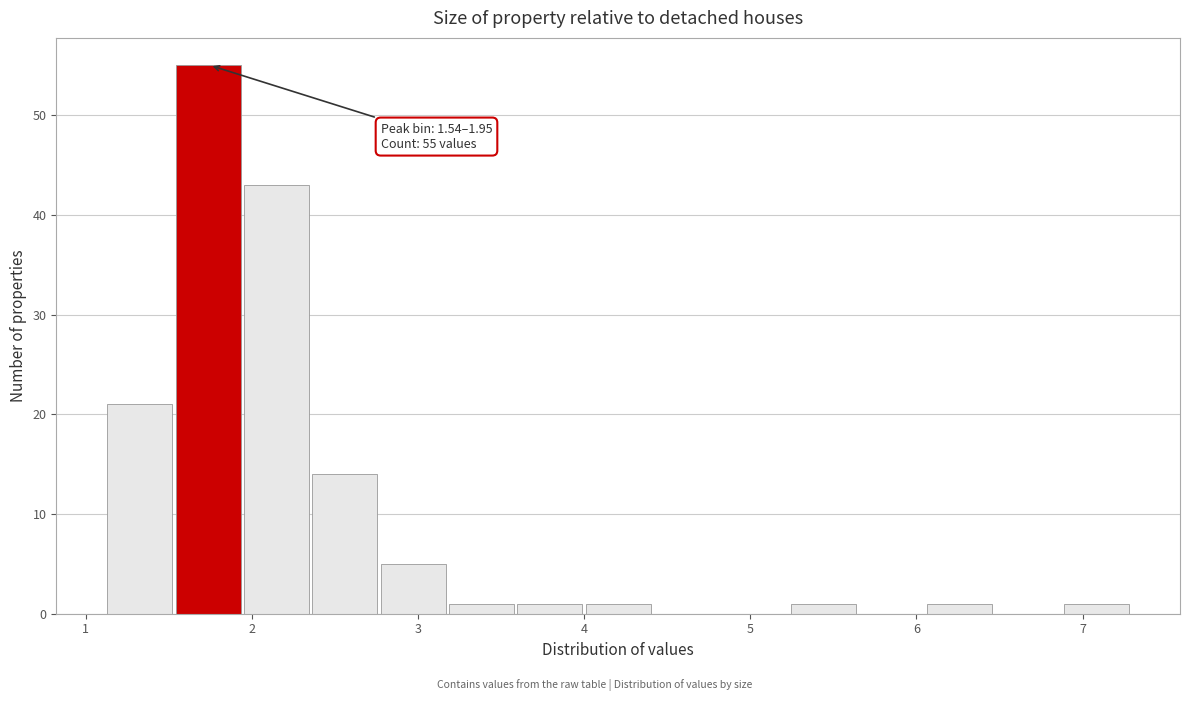

Over which range of the x-axis is the bar tallest?

1.5 to 2.0